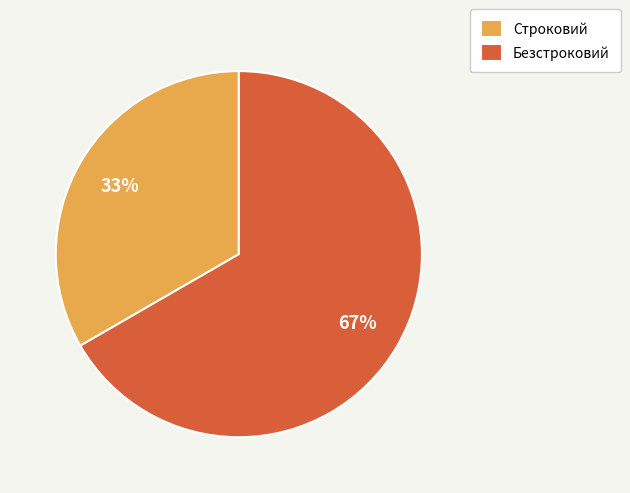

The Безстроковий slice represents 67% of the pie. True or false?

True